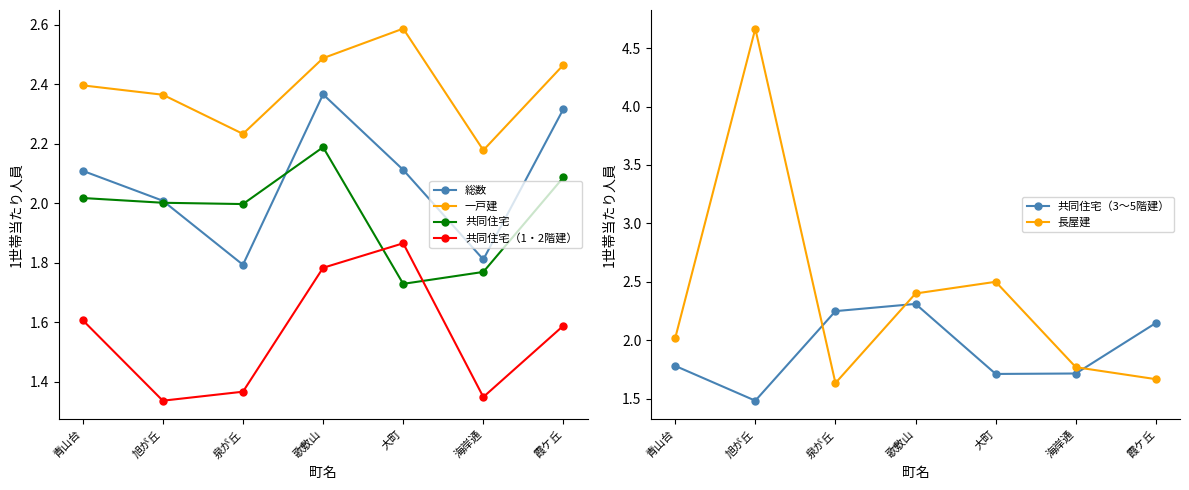

How many data points in 共同住宅 are above 2?

4